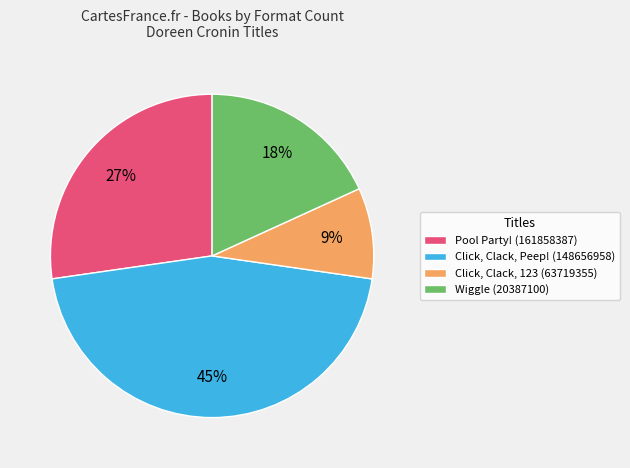

Is there any slice that represents more than half of the pie?

No